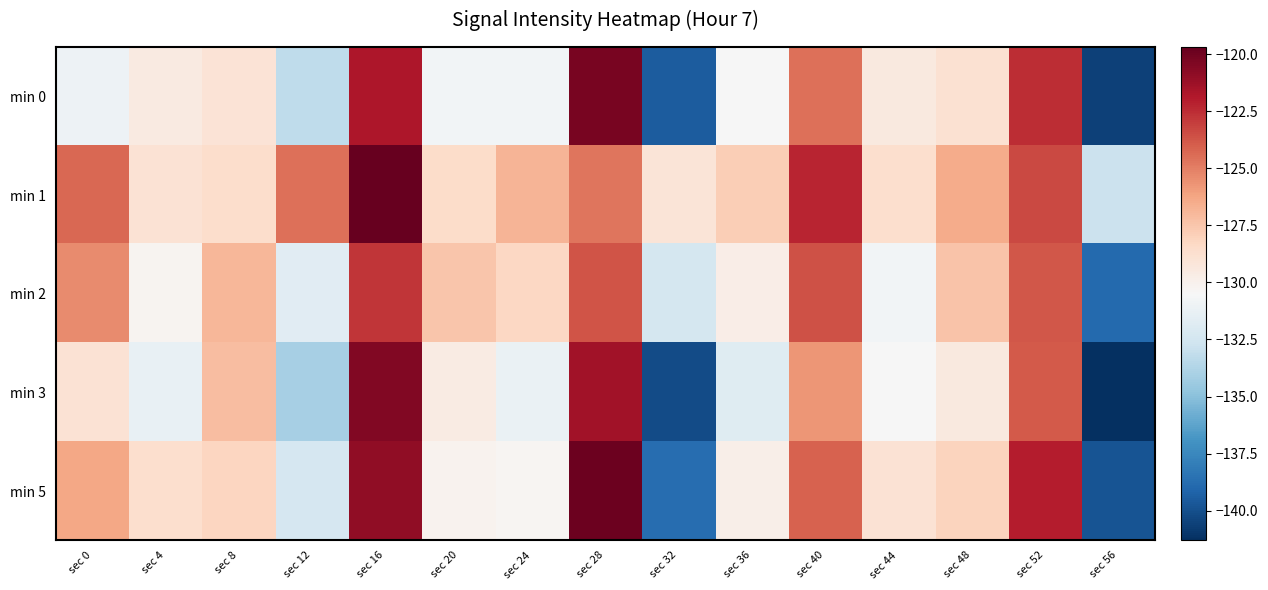

Between sec 8 and sec 16, which is larger?

sec 16